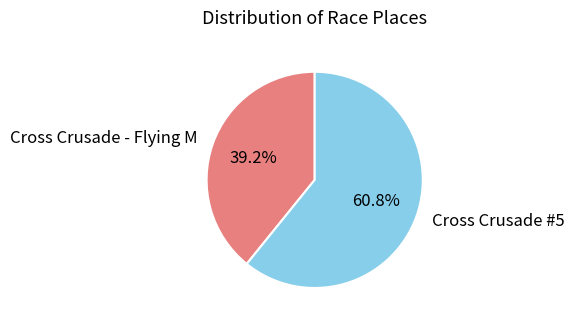

Is there any slice that represents more than half of the pie?

Yes